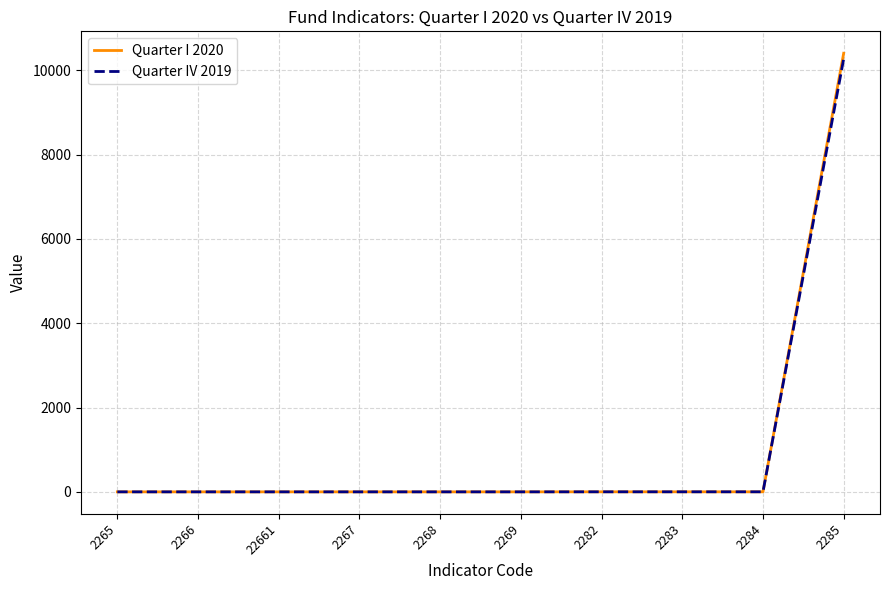

After their last crossing, which series has the higher values: Quarter I 2020 or Quarter IV 2019?

Quarter I 2020